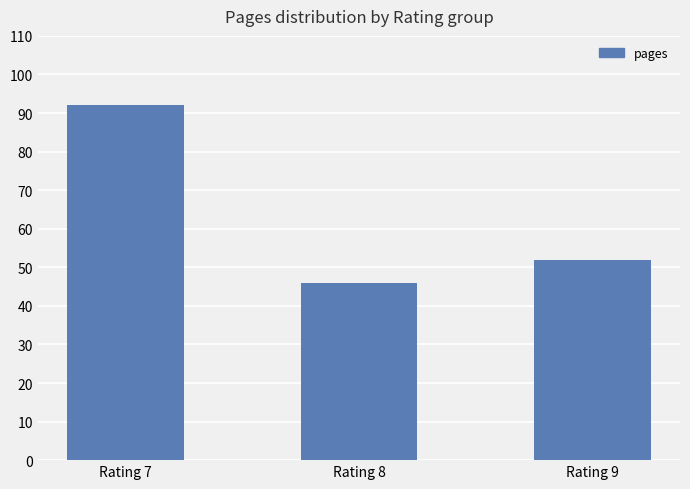

At which category does the chart reach its minimum across all series?

Rating 8